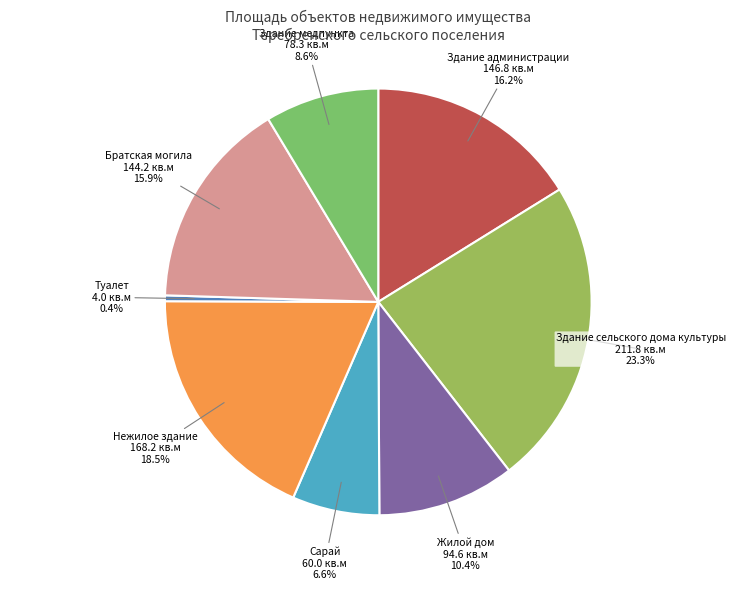

The Туалет slice represents 0% of the pie. True or false?

True